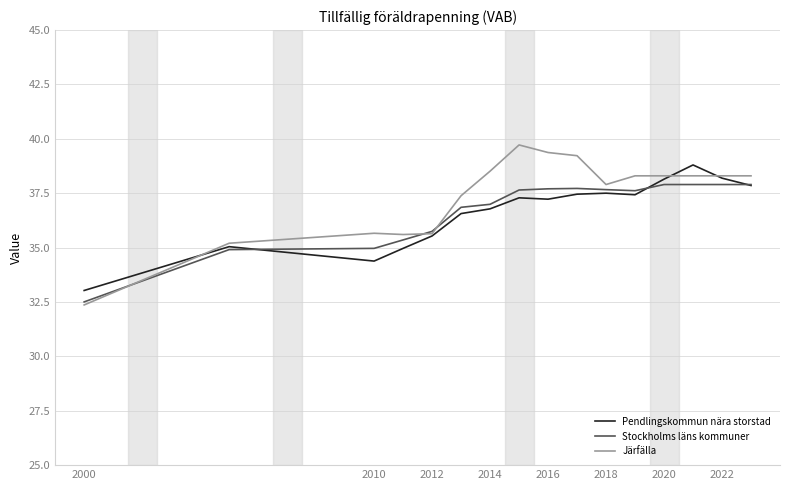

What is the highest value of the Stockholms läns kommuner series?

37.9